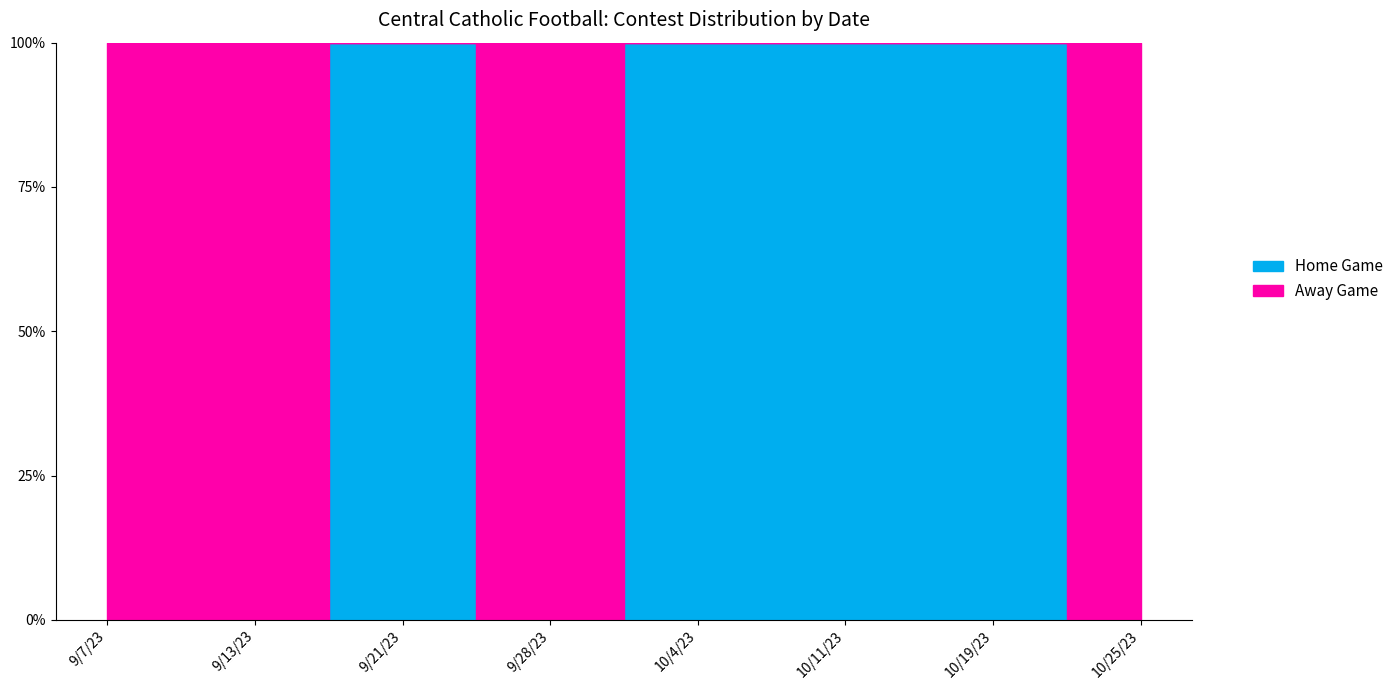

Between which two adjacent categories do Away Game and Home Game first intersect?

9/13/23 and 9/21/23